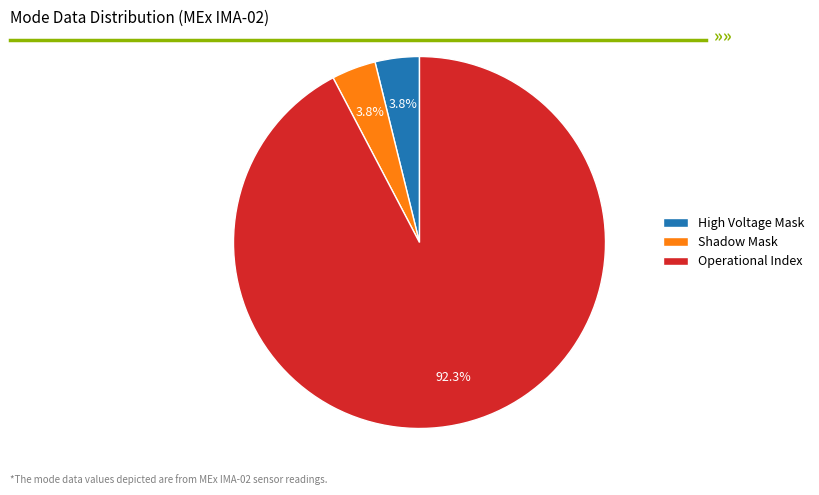

What is the majority slice?

Operational Index